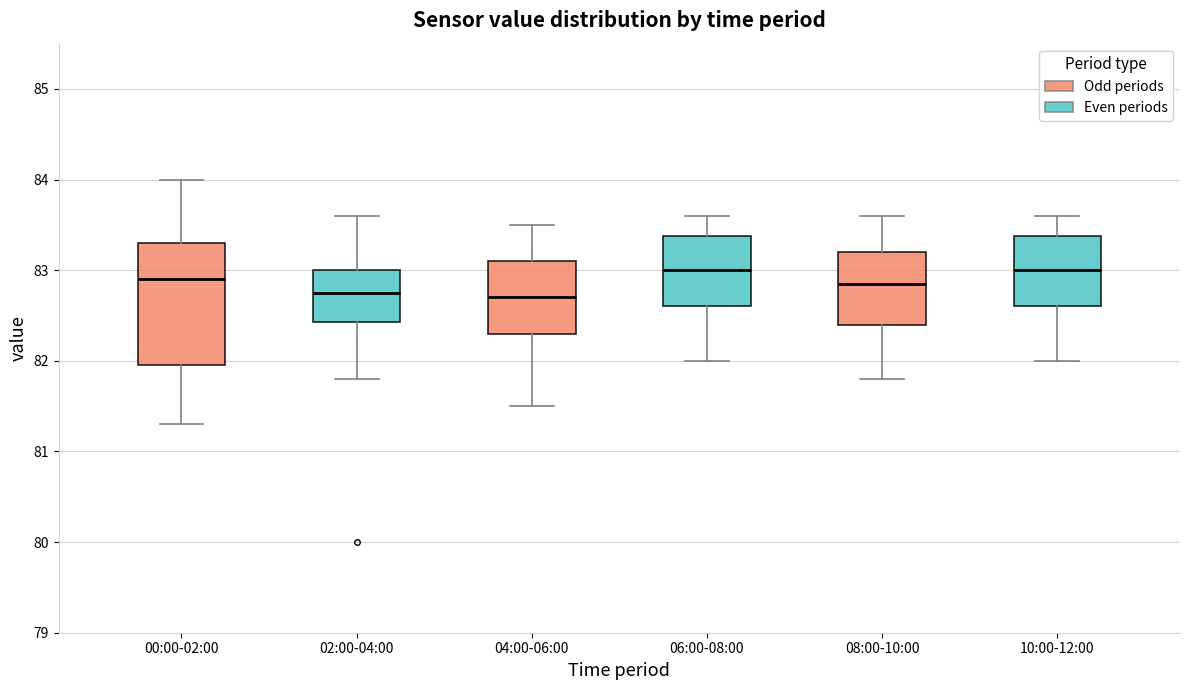

Comparing the boxes themselves (not the whiskers), which one is the tallest?

00:00-02:00